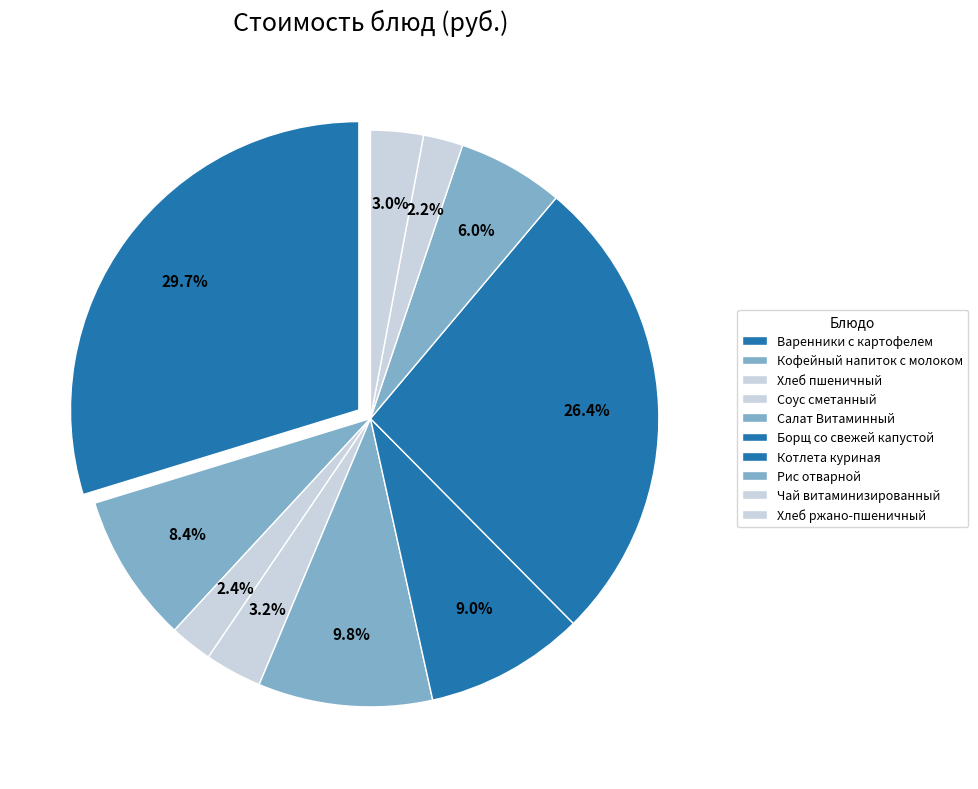

Is there any slice that represents more than half of the pie?

No